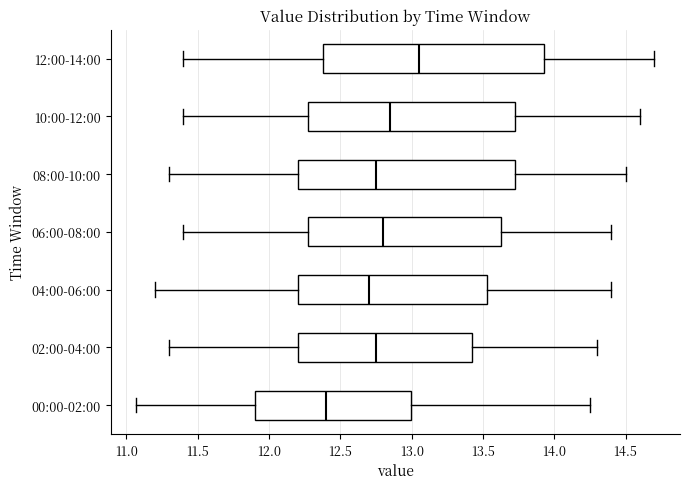

Reading bottom to top, transcribe this box plot: for each box, give where its median line is, the range the box spans, and where its two whiskers end, as read against the x-axis. The values are not printed on the chart, so give them approximately, as read against the axis.

00:00-02:00: median 12.40, box 11.90 to 13.00, whiskers 11.05 to 14.25
02:00-04:00: median 12.75, box 12.20 to 13.45, whiskers 11.30 to 14.30
04:00-06:00: median 12.70, box 12.20 to 13.55, whiskers 11.20 to 14.40
06:00-08:00: median 12.80, box 12.30 to 13.65, whiskers 11.40 to 14.40
08:00-10:00: median 12.75, box 12.20 to 13.75, whiskers 11.30 to 14.50
10:00-12:00: median 12.85, box 12.30 to 13.75, whiskers 11.40 to 14.60
12:00-14:00: median 13.05, box 12.40 to 13.95, whiskers 11.40 to 14.70